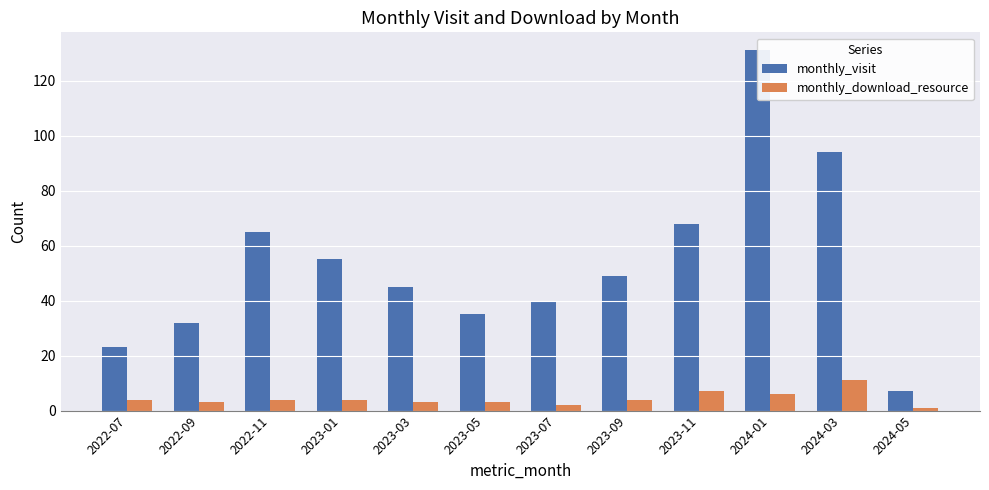

At which category is the sum across all series the highest?

2024-01